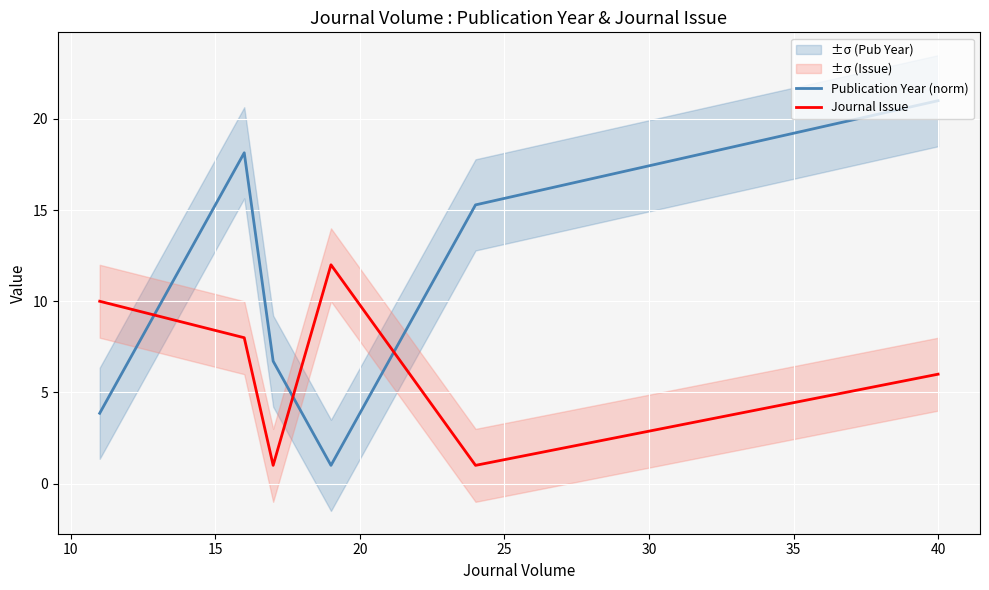

Does the chart display data point markers on the line(s)?

No